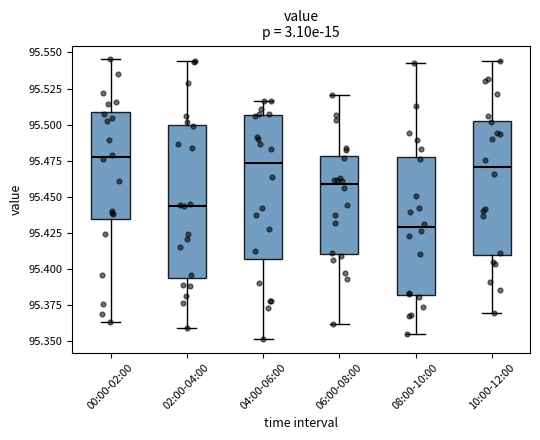

Reading left to right, read every box against the y-axis: the position of its median line, the range the box covers, and the ends of its whiskers. The values are not printed on the chart, so give them approximately, as read against the axis.

00:00-02:00: median 95.480, box 95.435 to 95.510, whiskers 95.365 to 95.545
02:00-04:00: median 95.445, box 95.395 to 95.500, whiskers 95.360 to 95.545
04:00-06:00: median 95.475, box 95.405 to 95.505, whiskers 95.350 to 95.515
06:00-08:00: median 95.460, box 95.410 to 95.480, whiskers 95.360 to 95.520
08:00-10:00: median 95.430, box 95.380 to 95.480, whiskers 95.355 to 95.540
10:00-12:00: median 95.470, box 95.410 to 95.505, whiskers 95.370 to 95.545